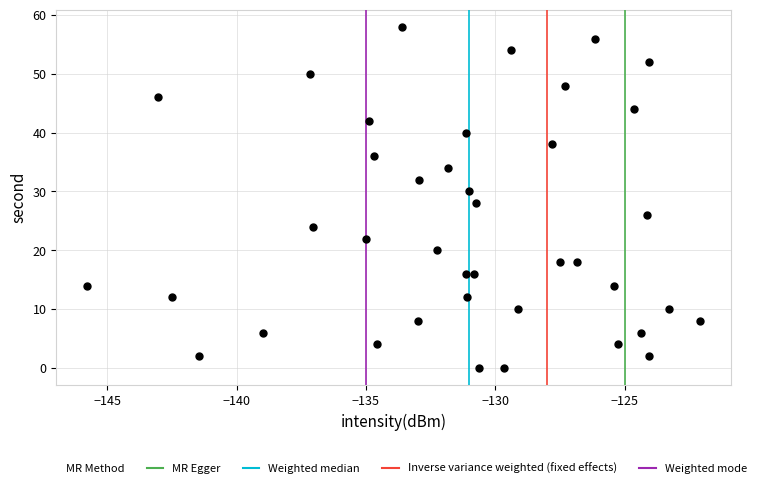

What is the range of Y values (max minus min)?

58